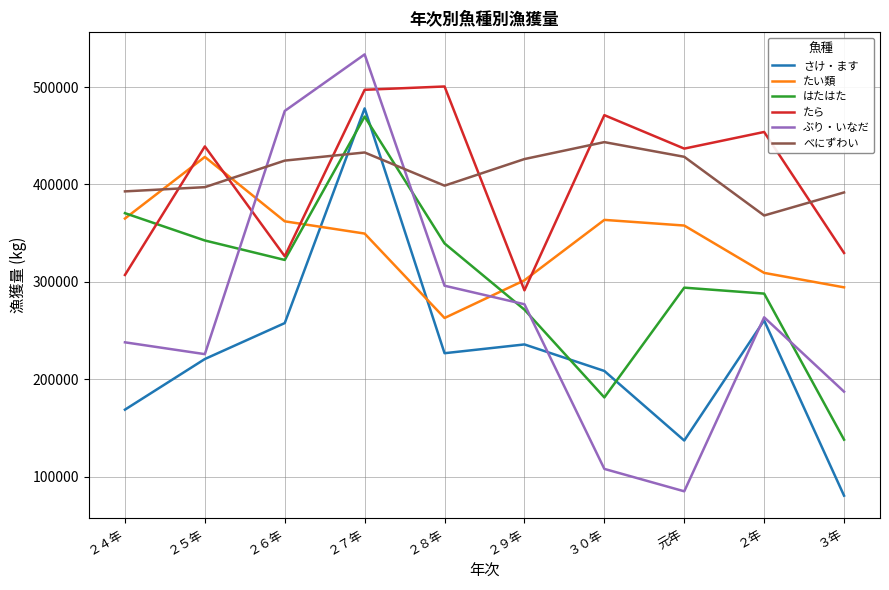

What is the minimum value shown in the chart?

80662